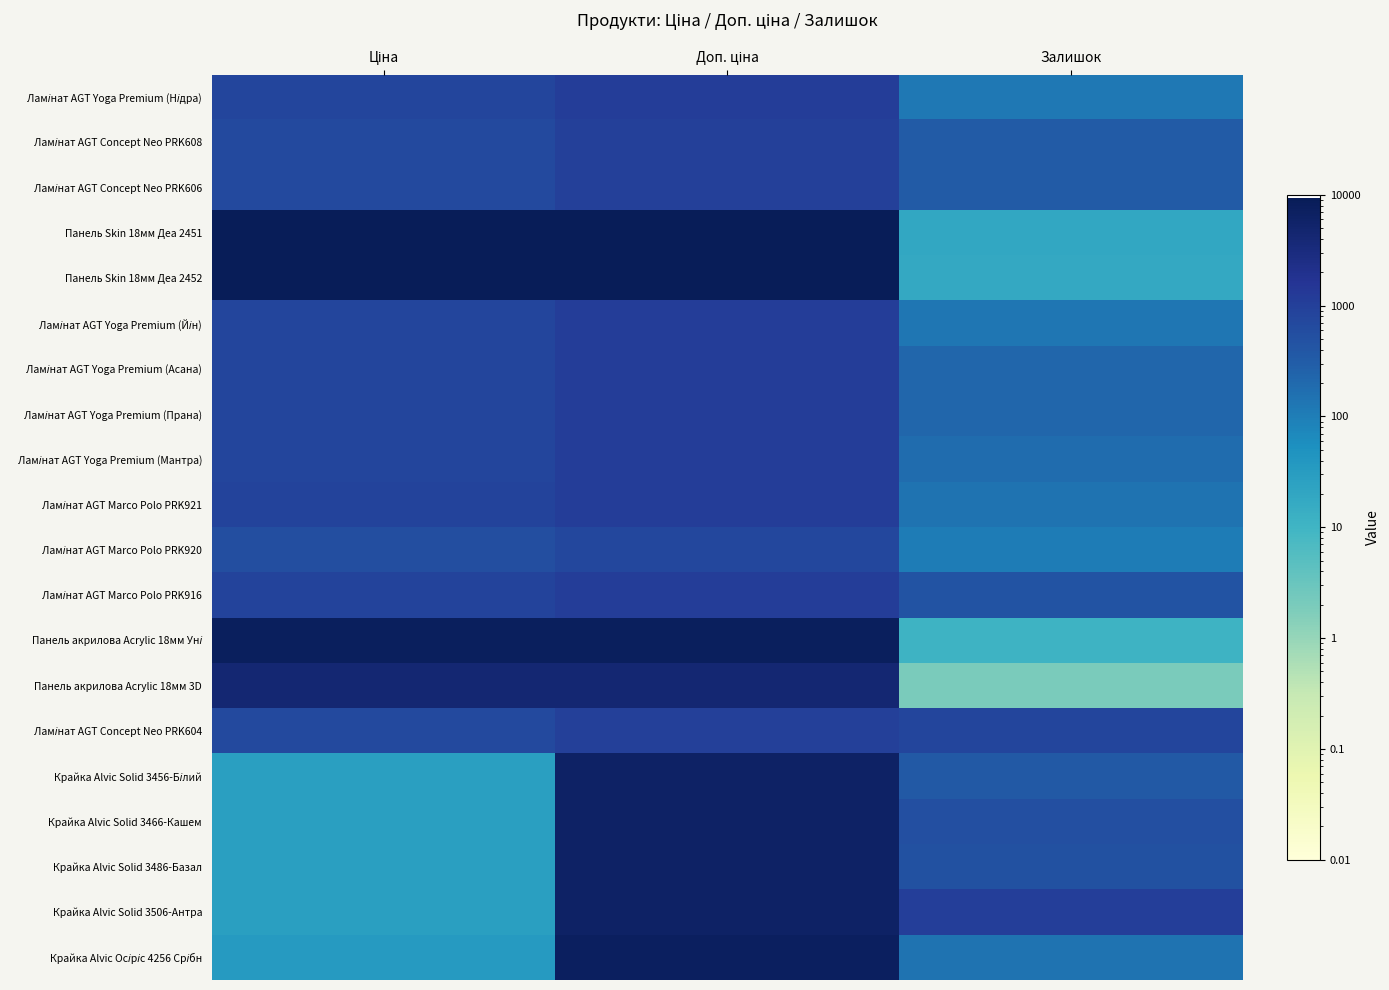

At Доп. ціна, list the series in order from smallest to largest.

Ламінат AGT Marco Polo PRK920, Ламінат AGT Concept Neo PRK608, Ламінат AGT Concept Neo PRK606, Ламінат AGT Concept Neo PRK604, Ламінат AGT Yoga Premium (Нідра), Ламінат AGT Yoga Premium (Йін), Ламінат AGT Yoga Premium (Асана), Ламінат AGT Yoga Premium (Прана), Ламінат AGT Yoga Premium (Мантра), Ламінат AGT Marco Polo PRK921, Ламінат AGT Marco Polo PRK916, Панель акрилова Acrylic 18мм 3D, Крайка Alvic Solid 3456-Білий, Крайка Alvic Solid 3466-Кашем, Крайка Alvic Solid 3486-Базал, Крайка Alvic Solid 3506-Антра, Крайка Alvic Осіріс 4256 Срібн, Панель акрилова Acrylic 18мм Уні, Панель Skin 18мм Деа 2451, Панель Skin 18мм Деа 2452